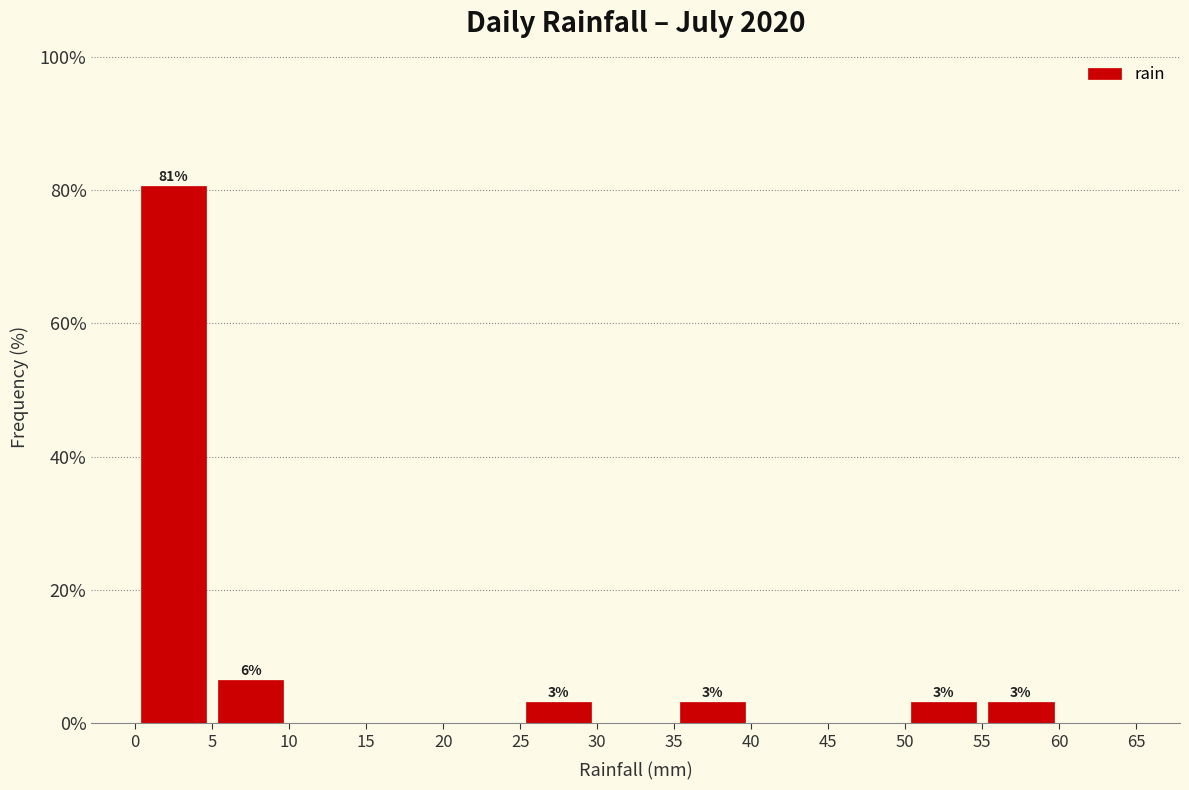

Which range on the x-axis has the tallest bar?

0 to 5